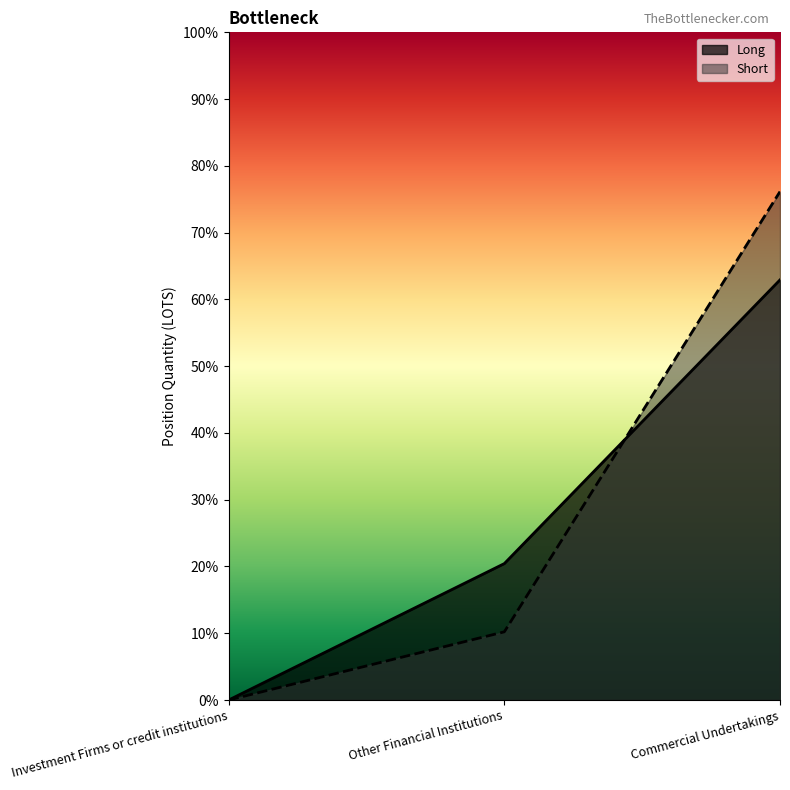

What is the label of the 3rd point from the right?

Investment Firms or credit institutions